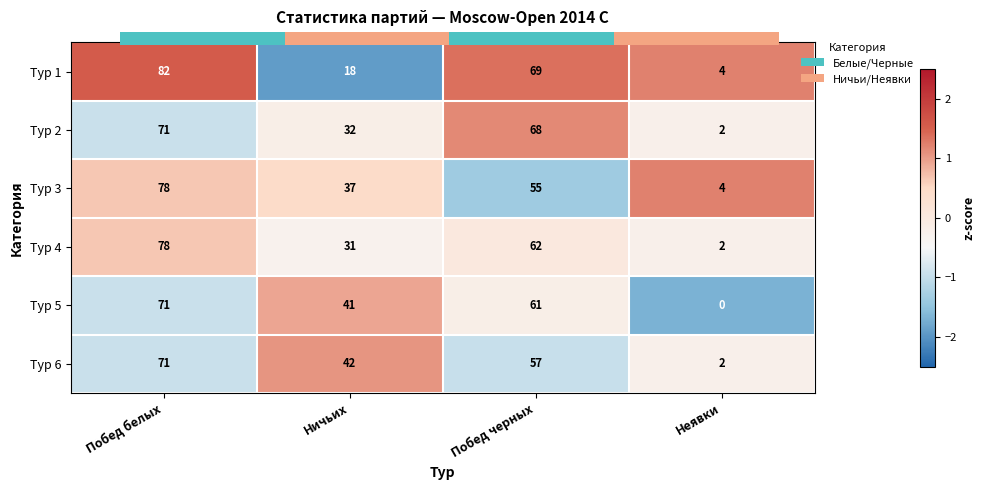

Which has a higher value, Побед черных or Побед белых?

Побед белых